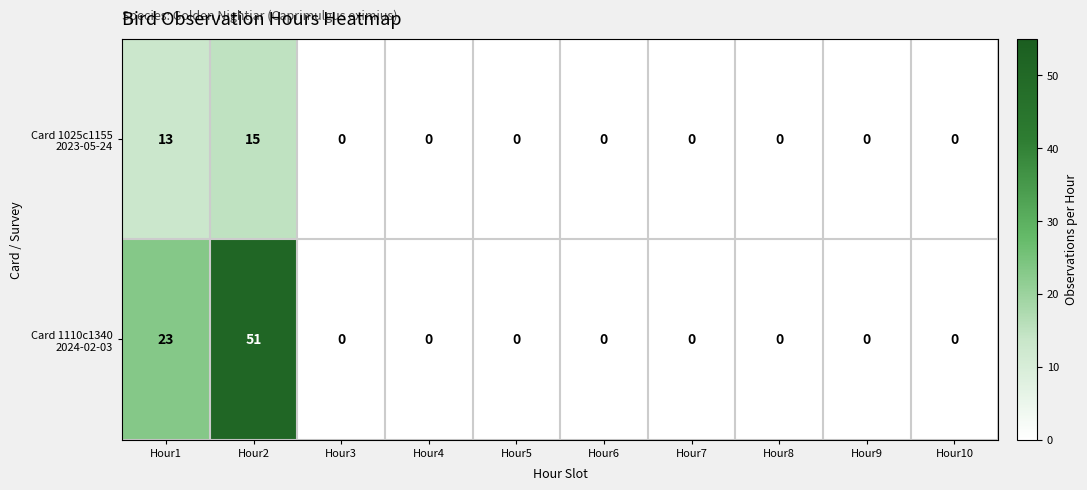

Which label corresponds to the largest value in the chart?

Hour2